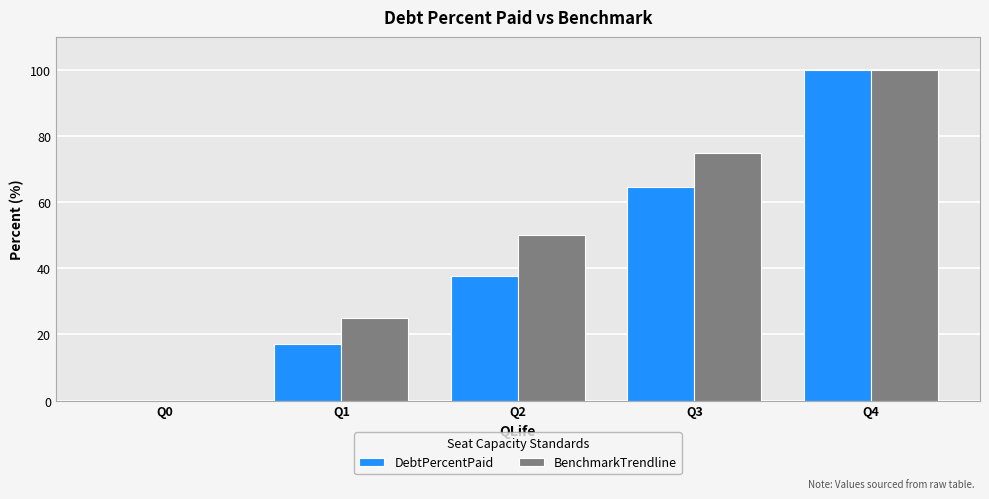

Reading right to left, list all the values displayed in this chart.

DebtPercentPaid: 100.0	64.5	37.6	17.2	0.0
BenchmarkTrendline: 100.0	75.0	50.0	25.0	0.0